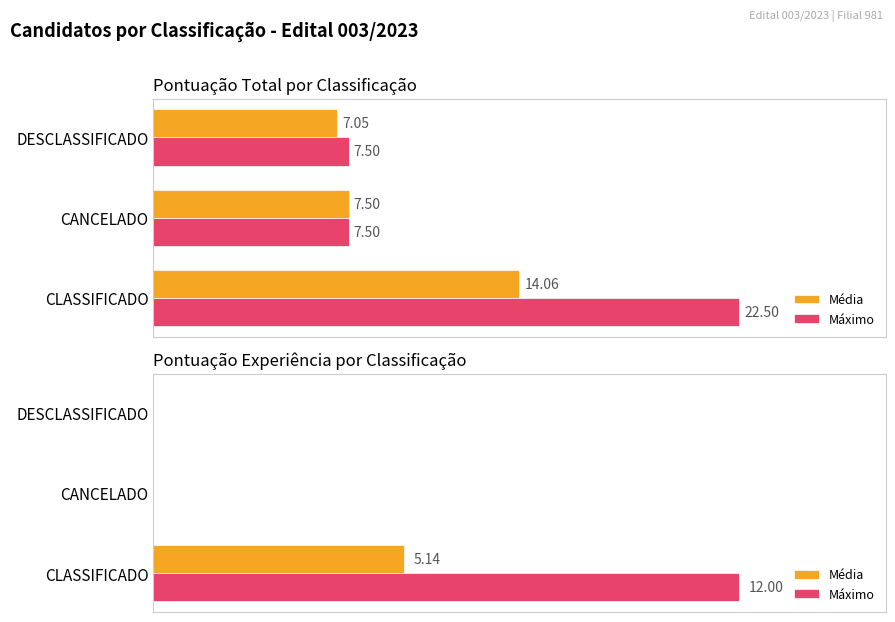

Count the number of categories in the chart.

3